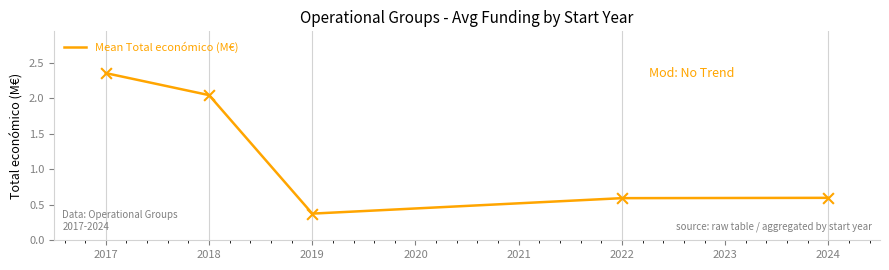

What is the change in value from 2017 to 2018?

-0.3